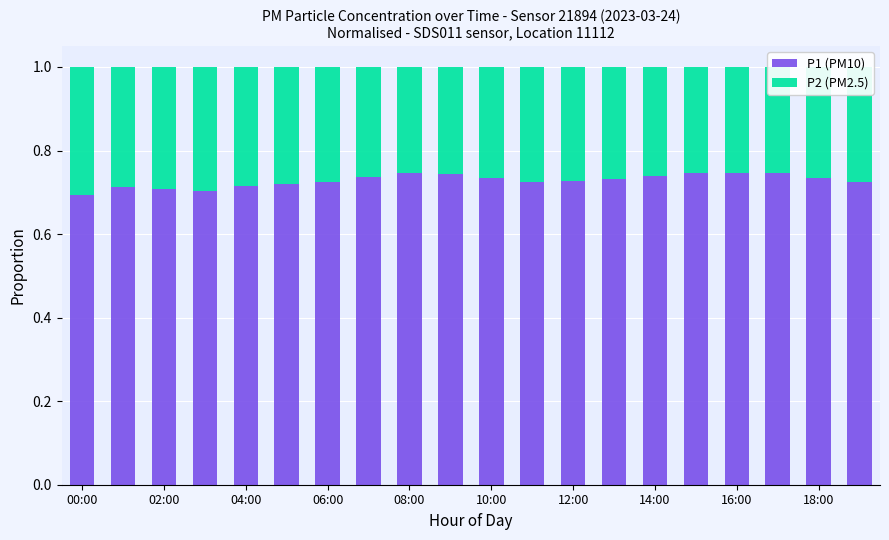

What is the sum of all P1 (PM10) values?

14.6